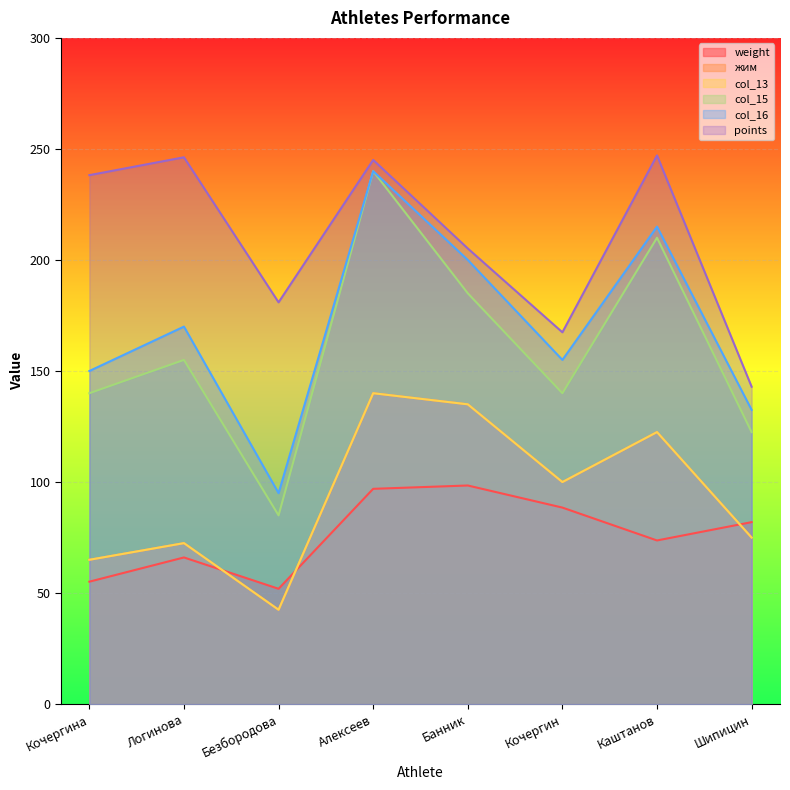

True or false: col_13 and жим intersect in this chart.

False